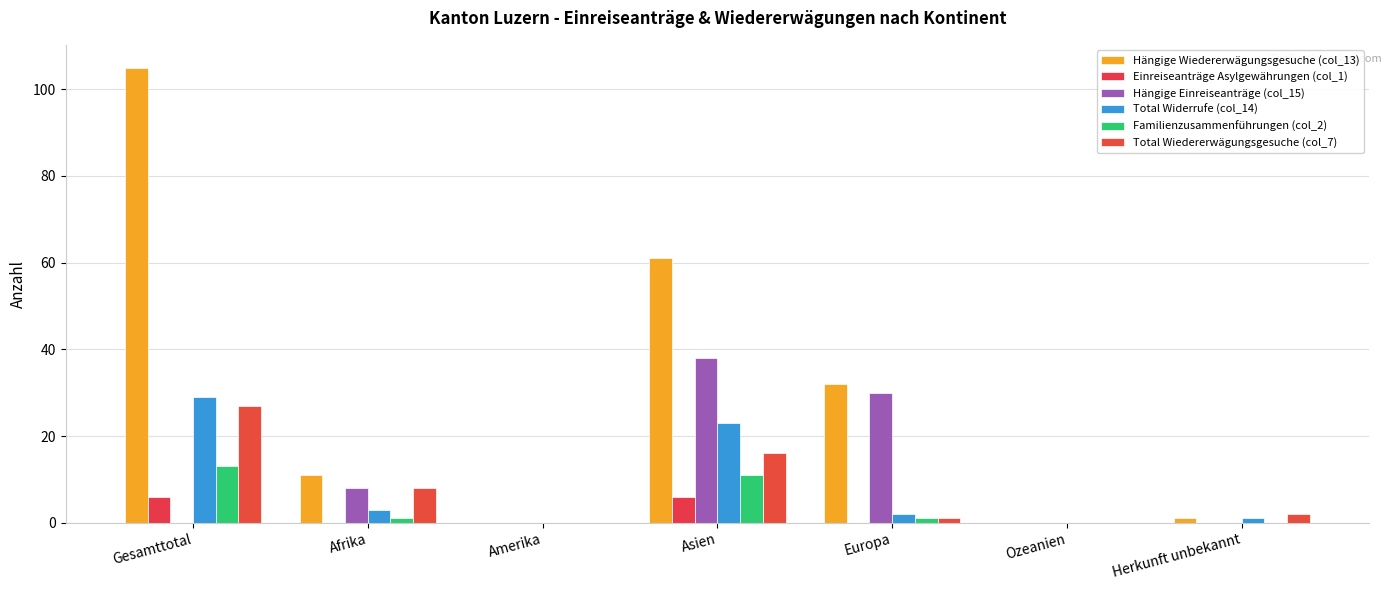

At which label does Familienzusammenführungen (col_2) first exceed 1?

Gesamttotal